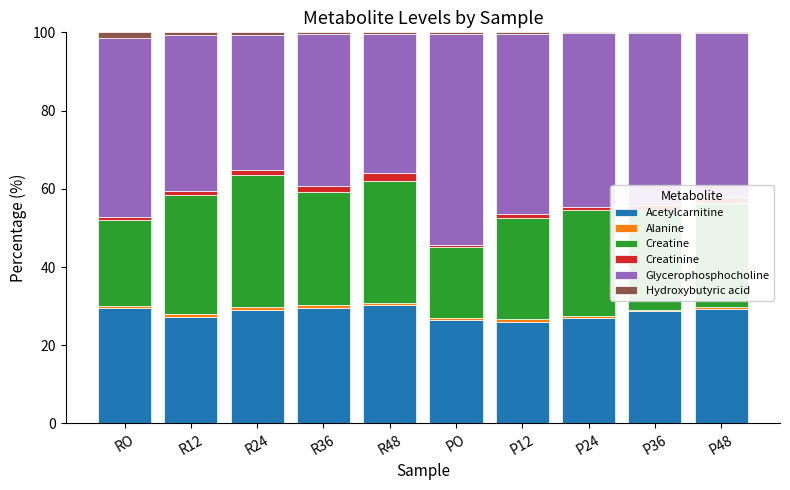

The value of Acetylcarnitine at R24 is 29.0. True or false?

True